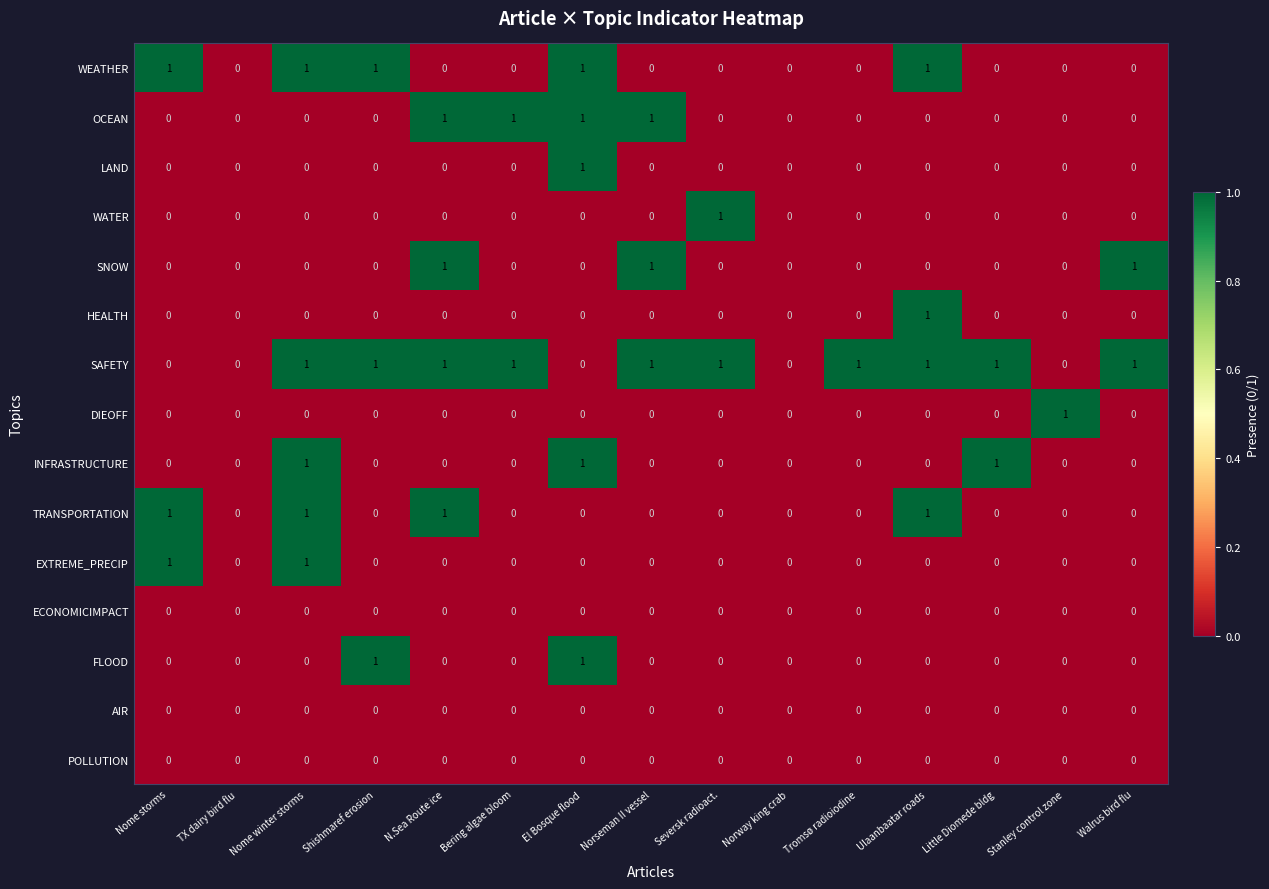

The SNOW series shows 2 at N.Sea Route ice. True or false?

False